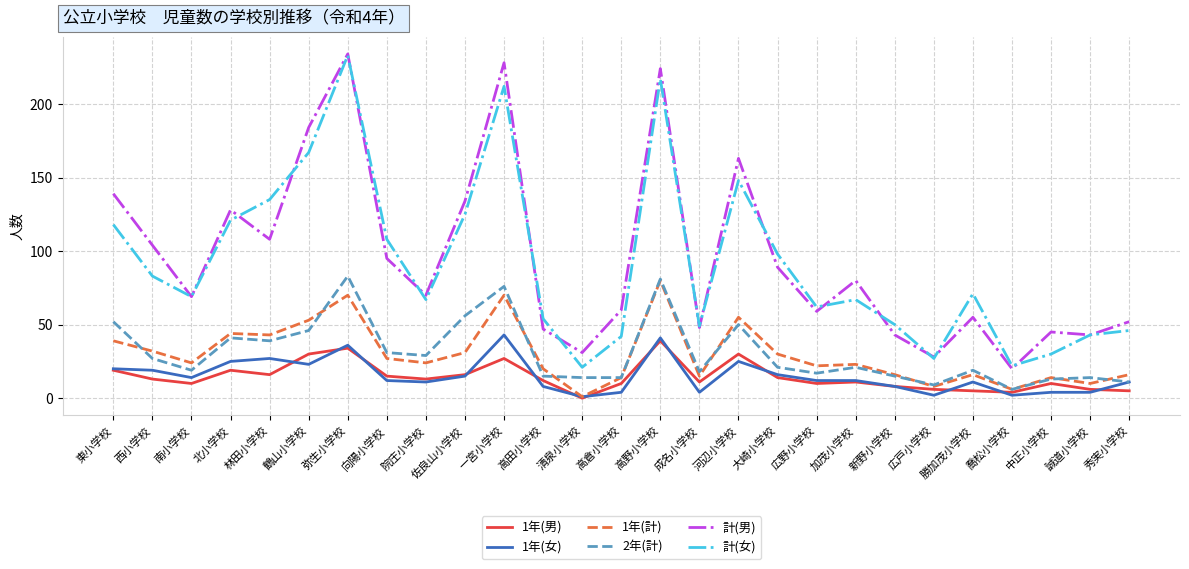

What is the greatest value displayed?

234